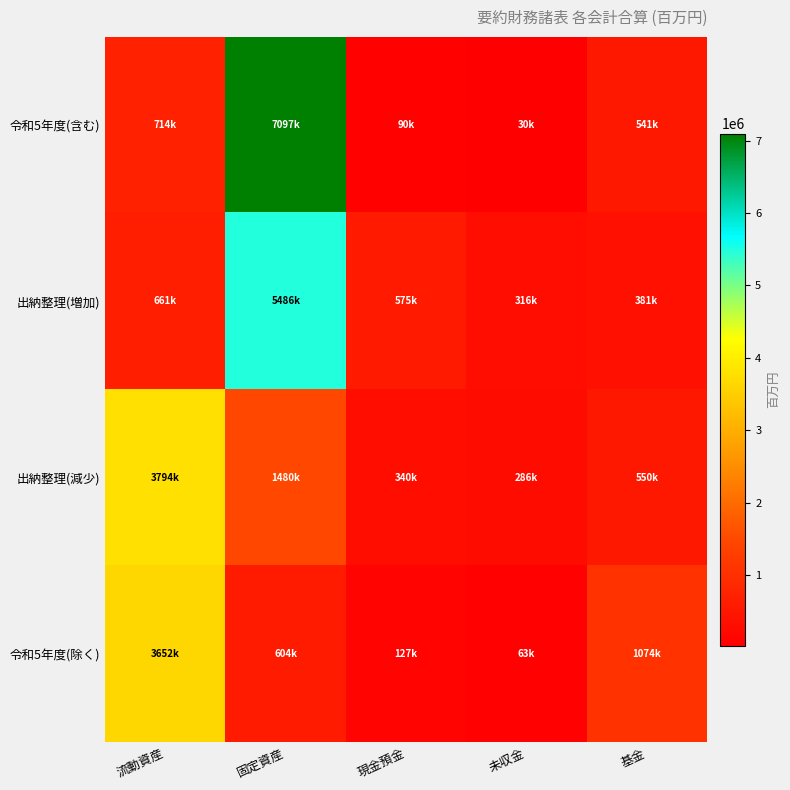

Which series has the largest total across all categories?

令和5年度(含む)